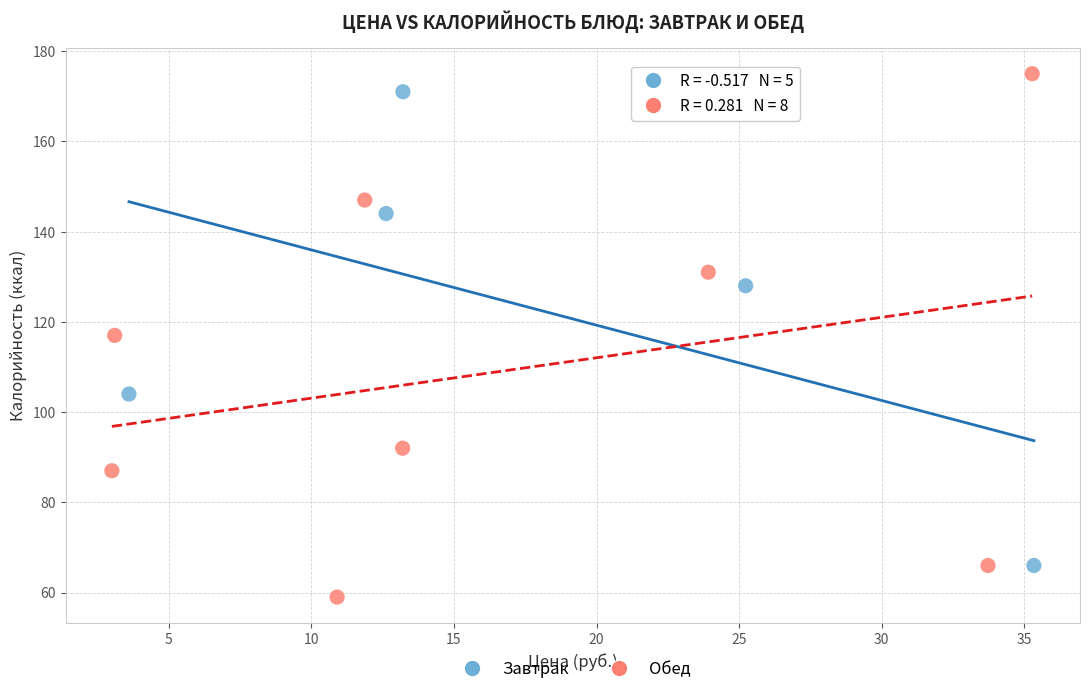

Which series reaches the minimum Y coordinate?

Обед